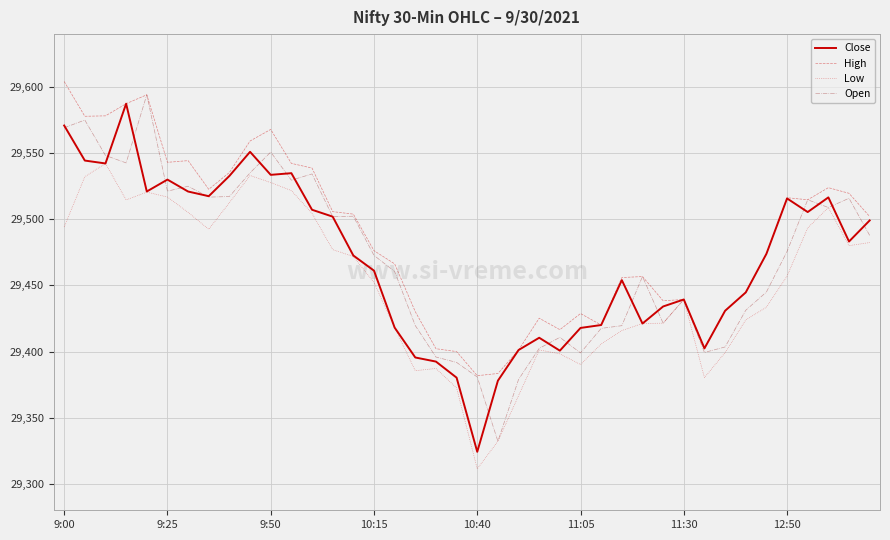

What is the minimum value shown in the chart?

29311.3